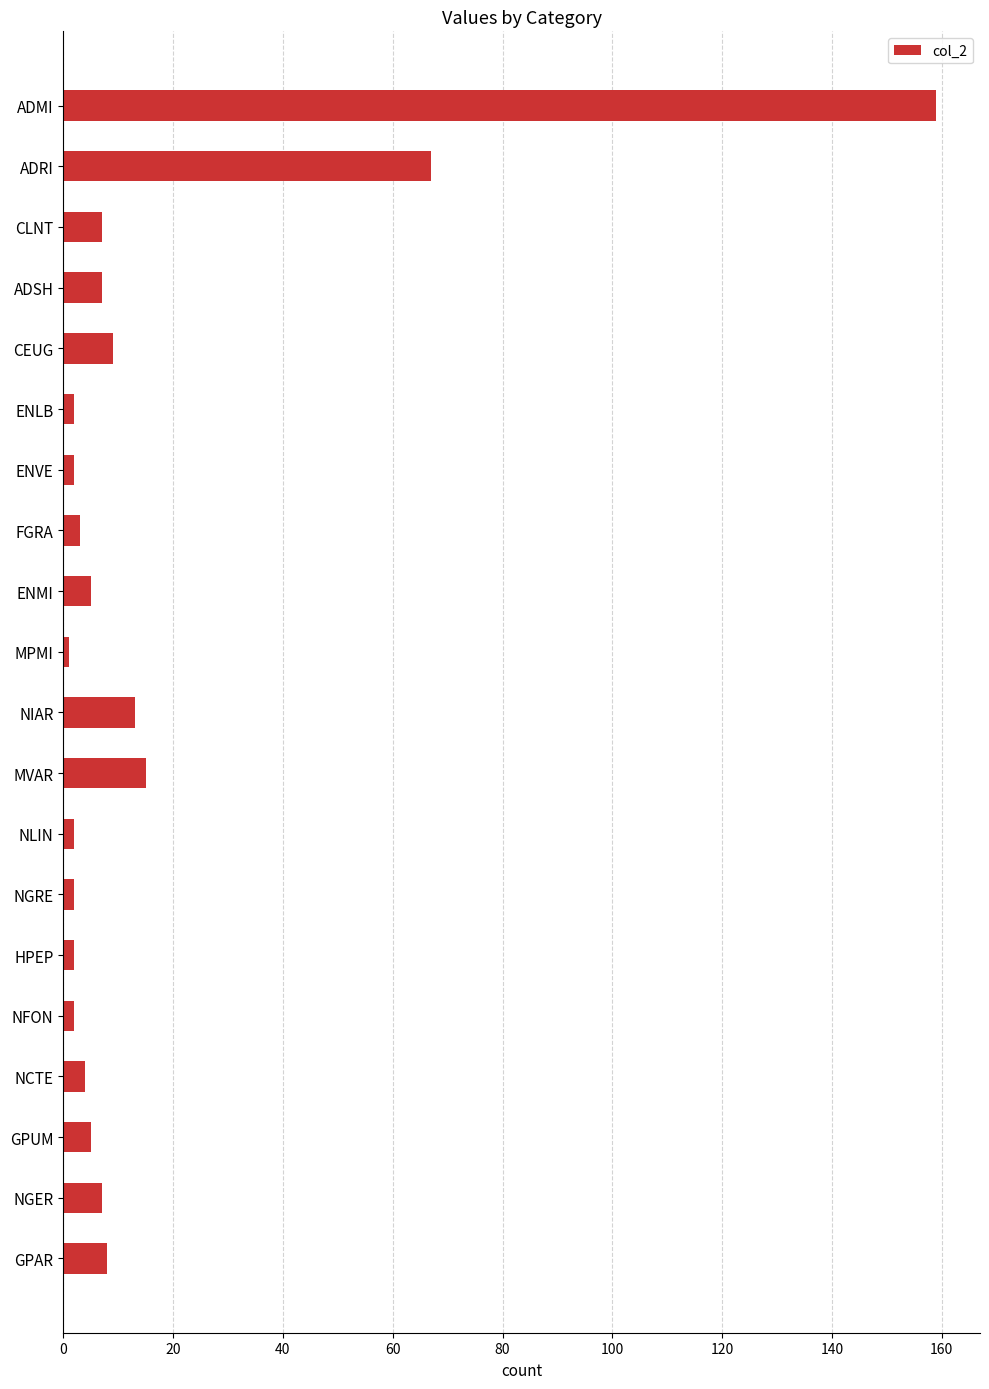

What position from the bottom is CEUG?

16